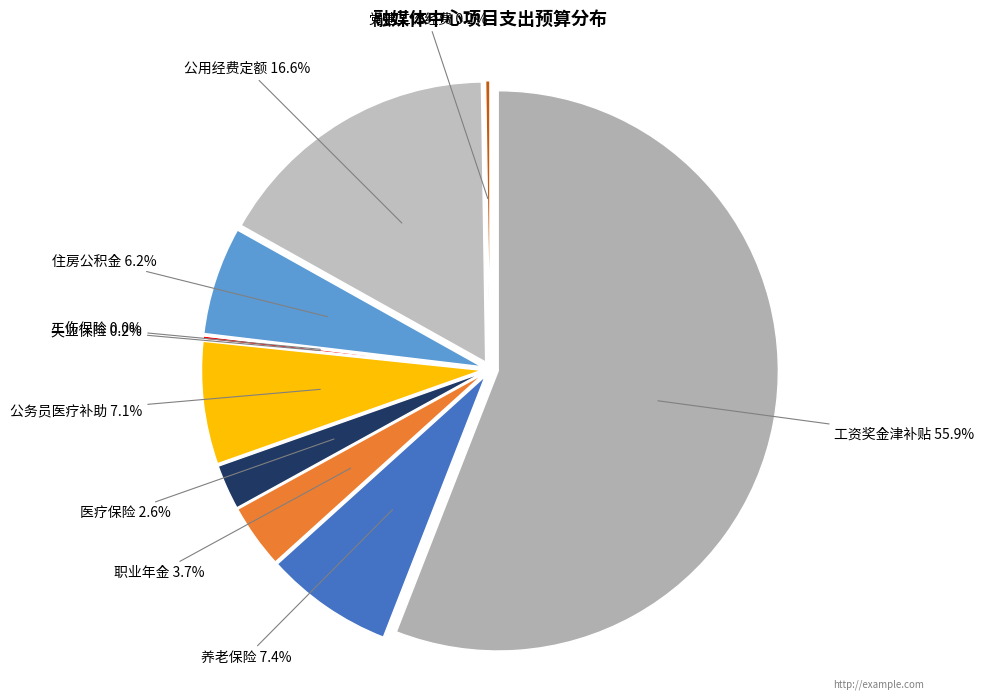

To the nearest percent, what is the combined percentage of 党建工作经费 and 职业年金?

4%